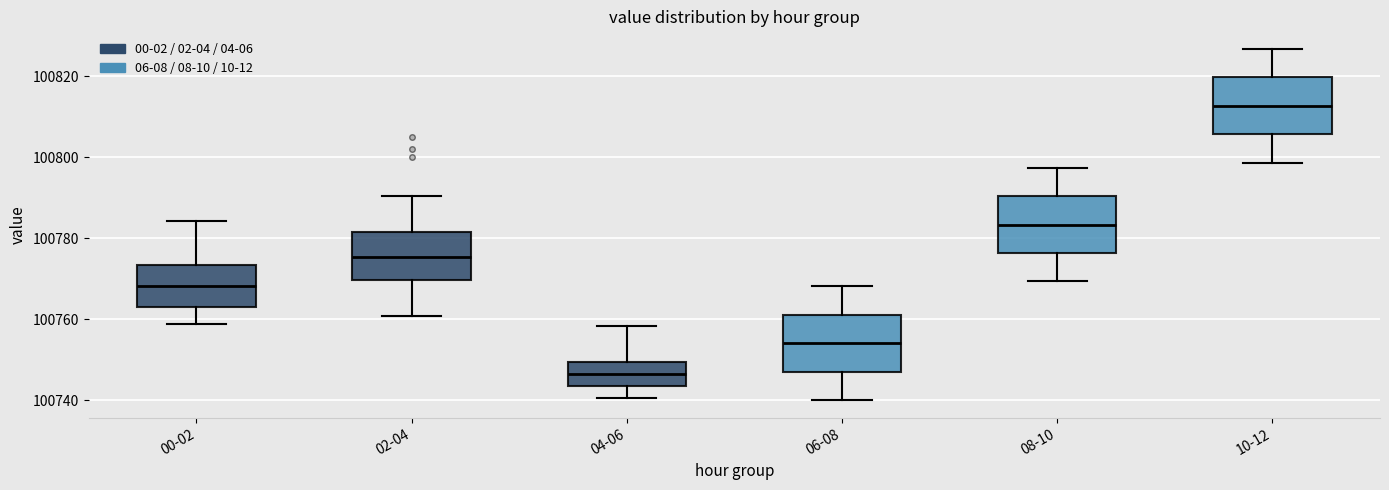

Reading left to right, transcribe this box plot: for each box, give where its median line is, the range the box spans, and where its two whiskers end, as read against the y-axis. The values are not printed on the chart, so give them approximately, as read against the axis.

00-02: median 100768, box 100762 to 100774, whiskers 100758 to 100784
02-04: median 100776, box 100770 to 100782, whiskers 100760 to 100790
04-06: median 100746, box 100744 to 100750, whiskers 100740 to 100758
06-08: median 100754, box 100748 to 100762, whiskers 100740 to 100768
08-10: median 100784, box 100776 to 100790, whiskers 100770 to 100798
10-12: median 100812, box 100806 to 100820, whiskers 100798 to 100826